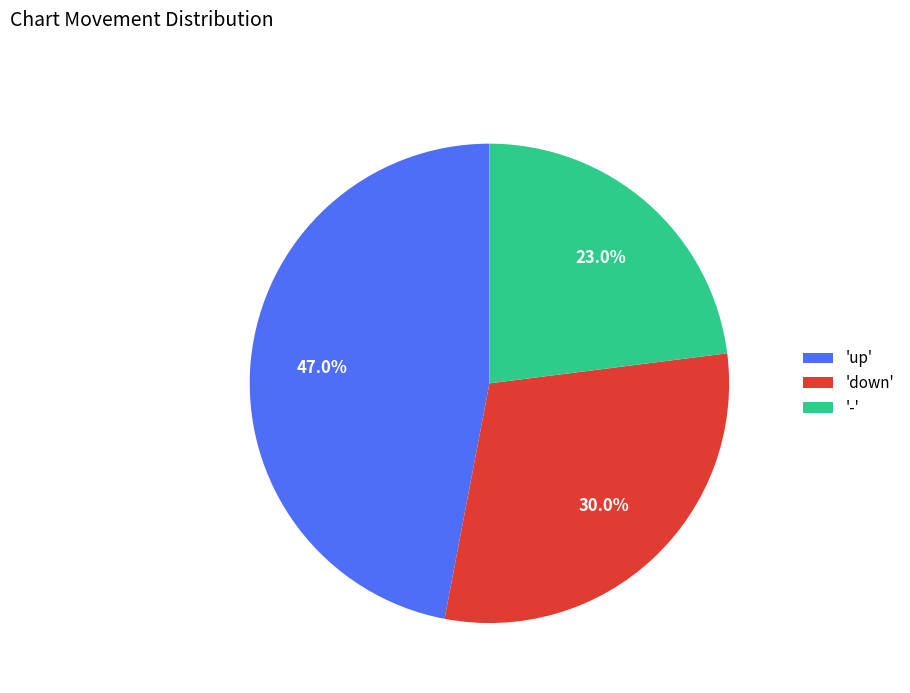

How many segments does this pie chart have?

3